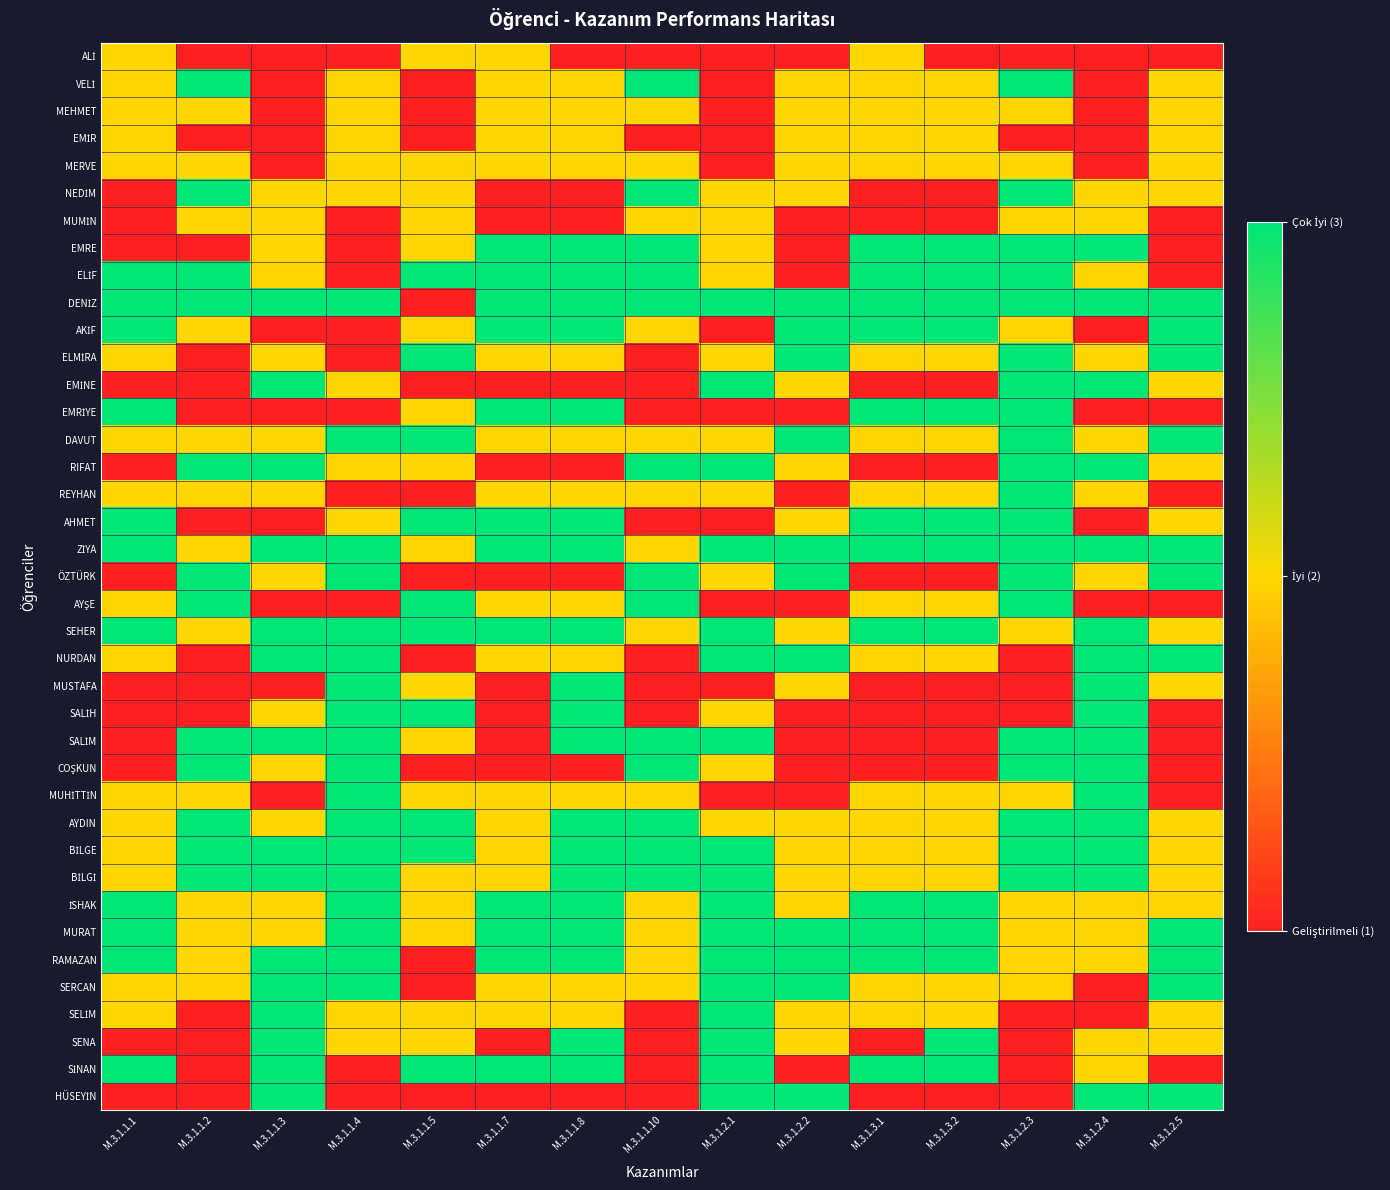

Which has a higher value, M.3.1.1.2 or M.3.1.1.1?

M.3.1.1.1